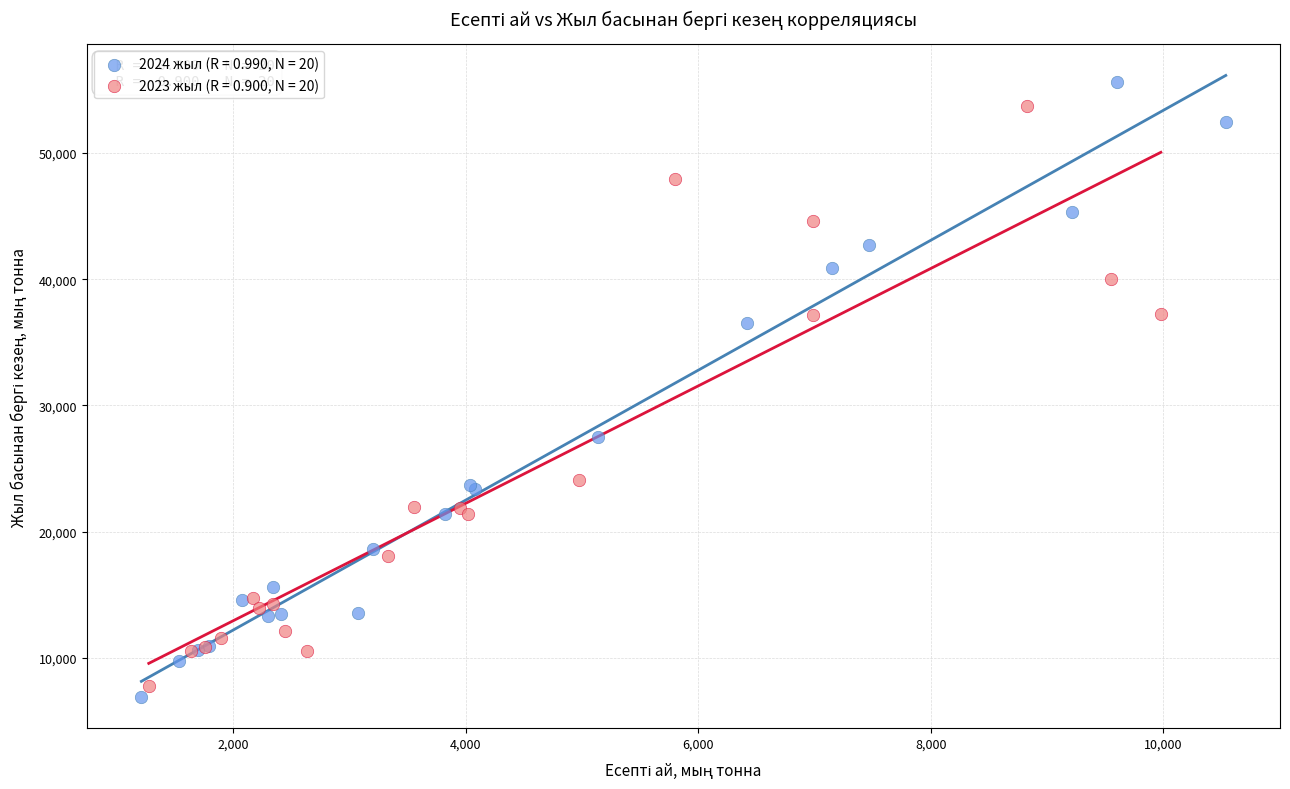

Which series reaches the maximum Y coordinate?

2024 жыл (R = 0.990, N = 20)